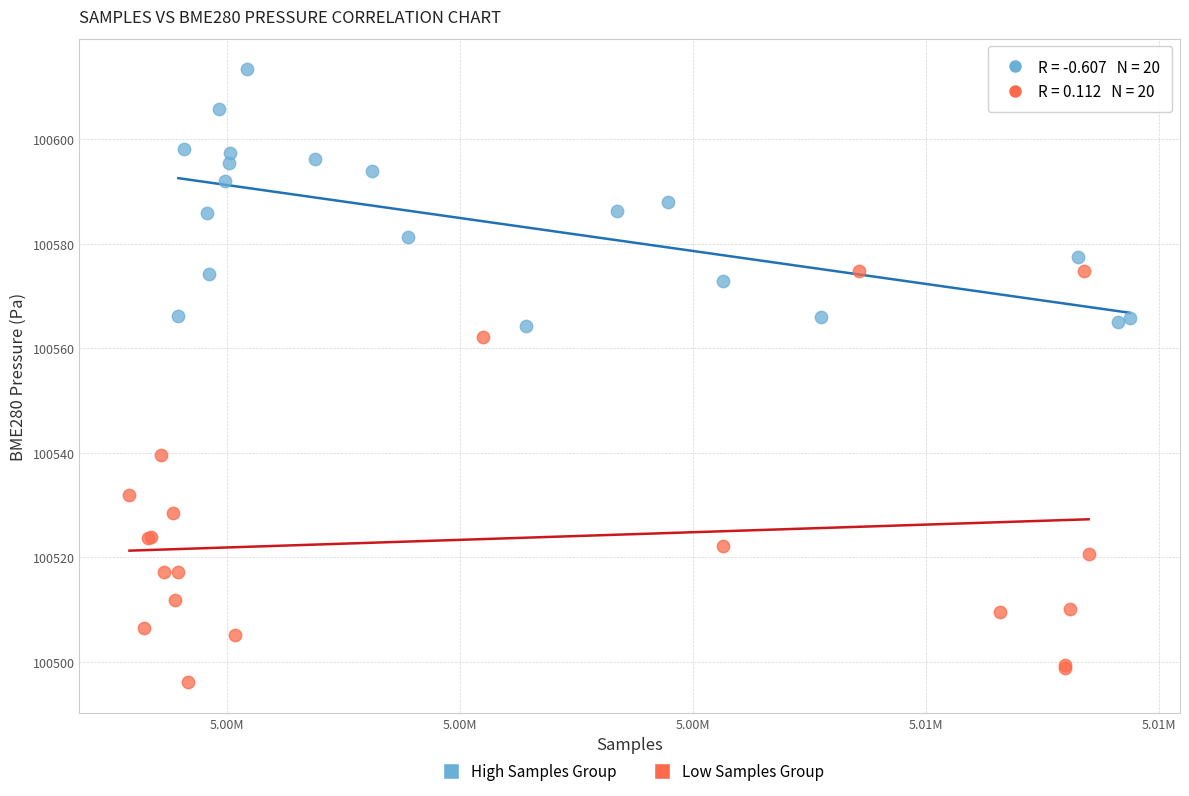

Which series has the widest spread of Y values?

Low Samples Group